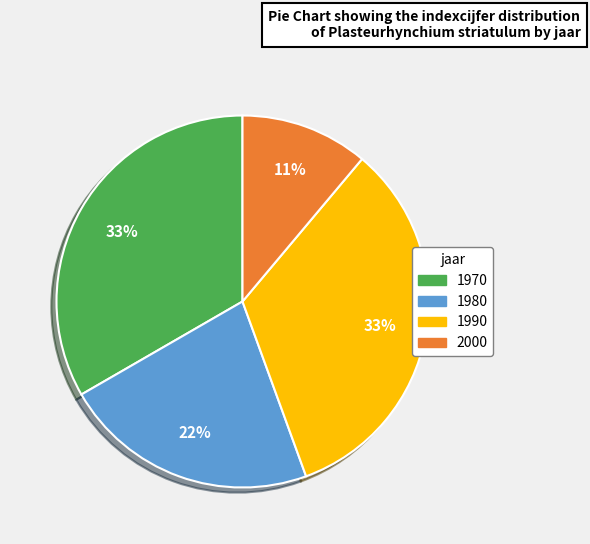

Combined, do 1990 and 1980 account for over 50%?

Yes